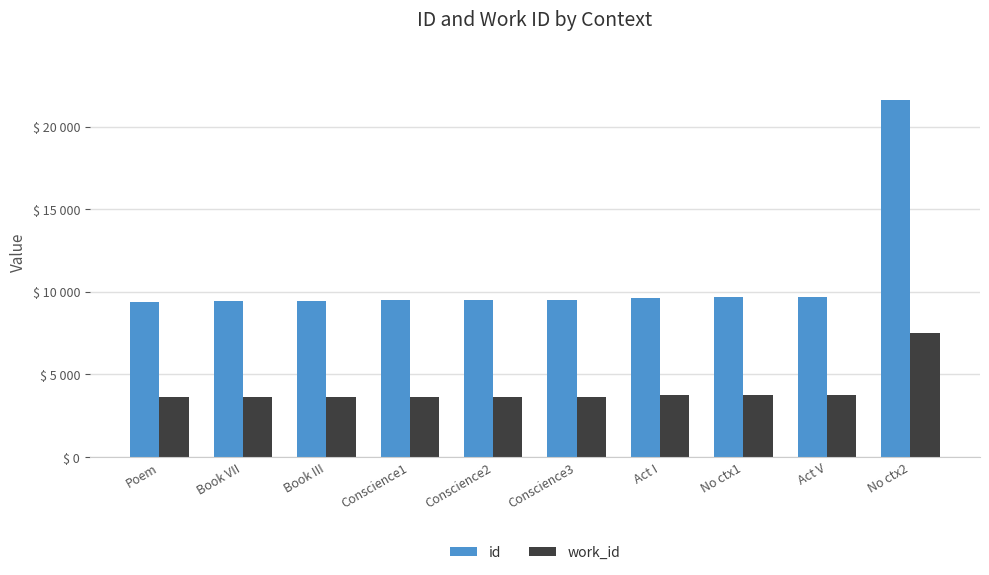

Which series changed the most between Act I and Act V?

id